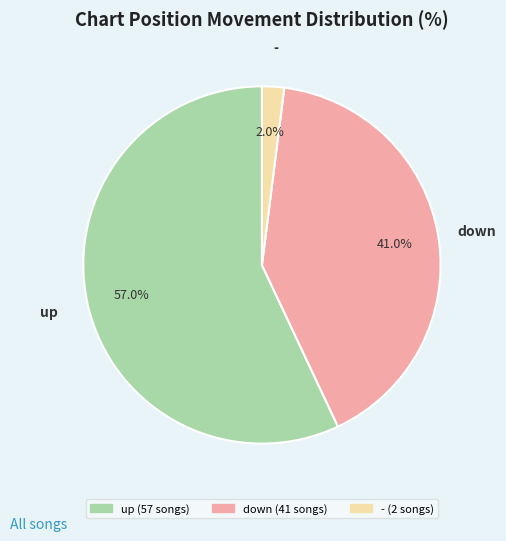

Which slice is the smallest?

-